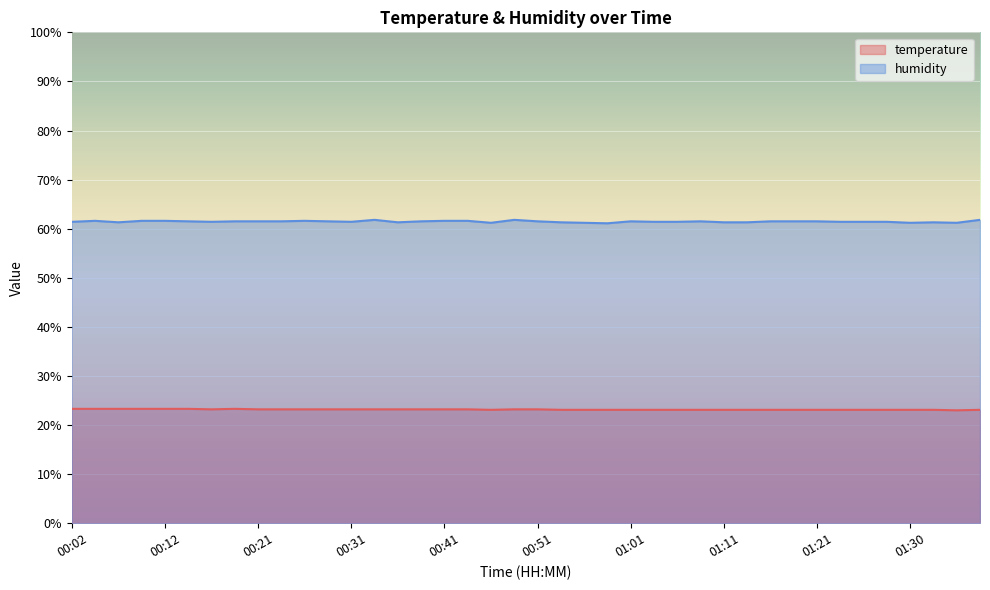

Between 00:38 and 01:26, which is larger?

00:38